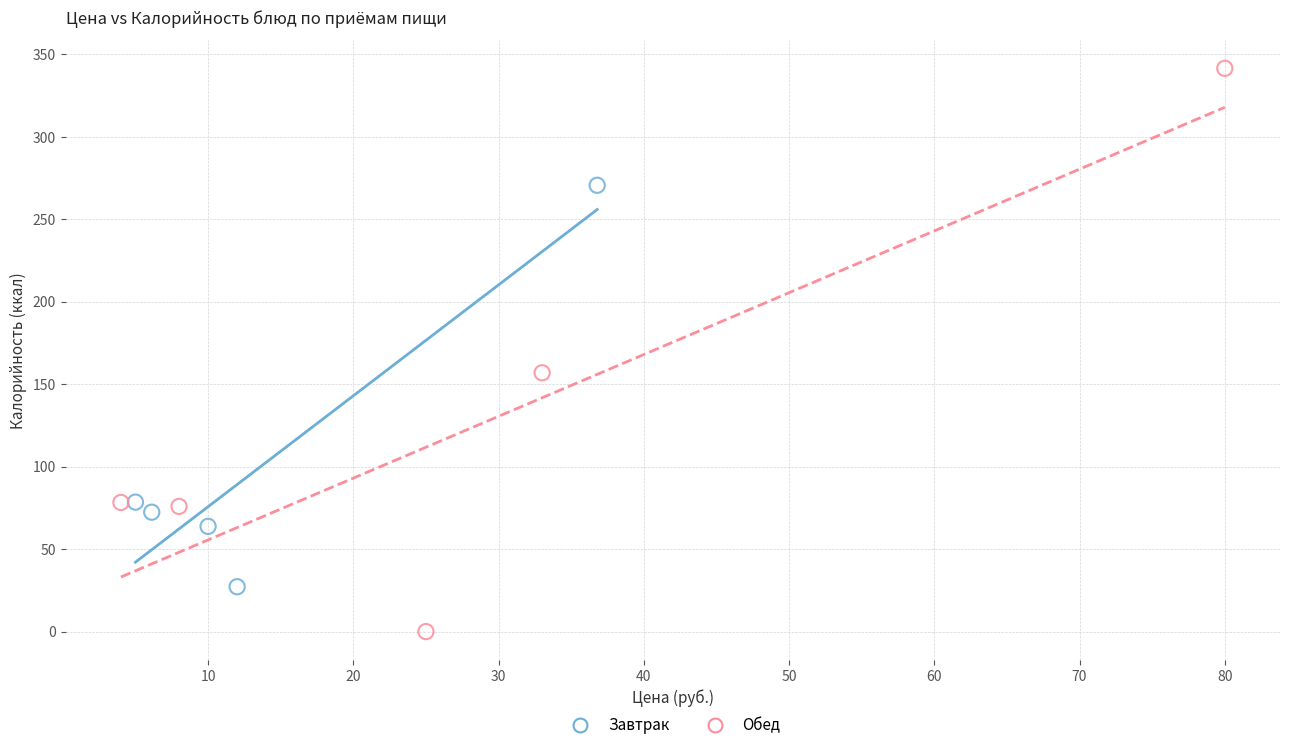

Which series reaches the maximum Y coordinate?

Обед